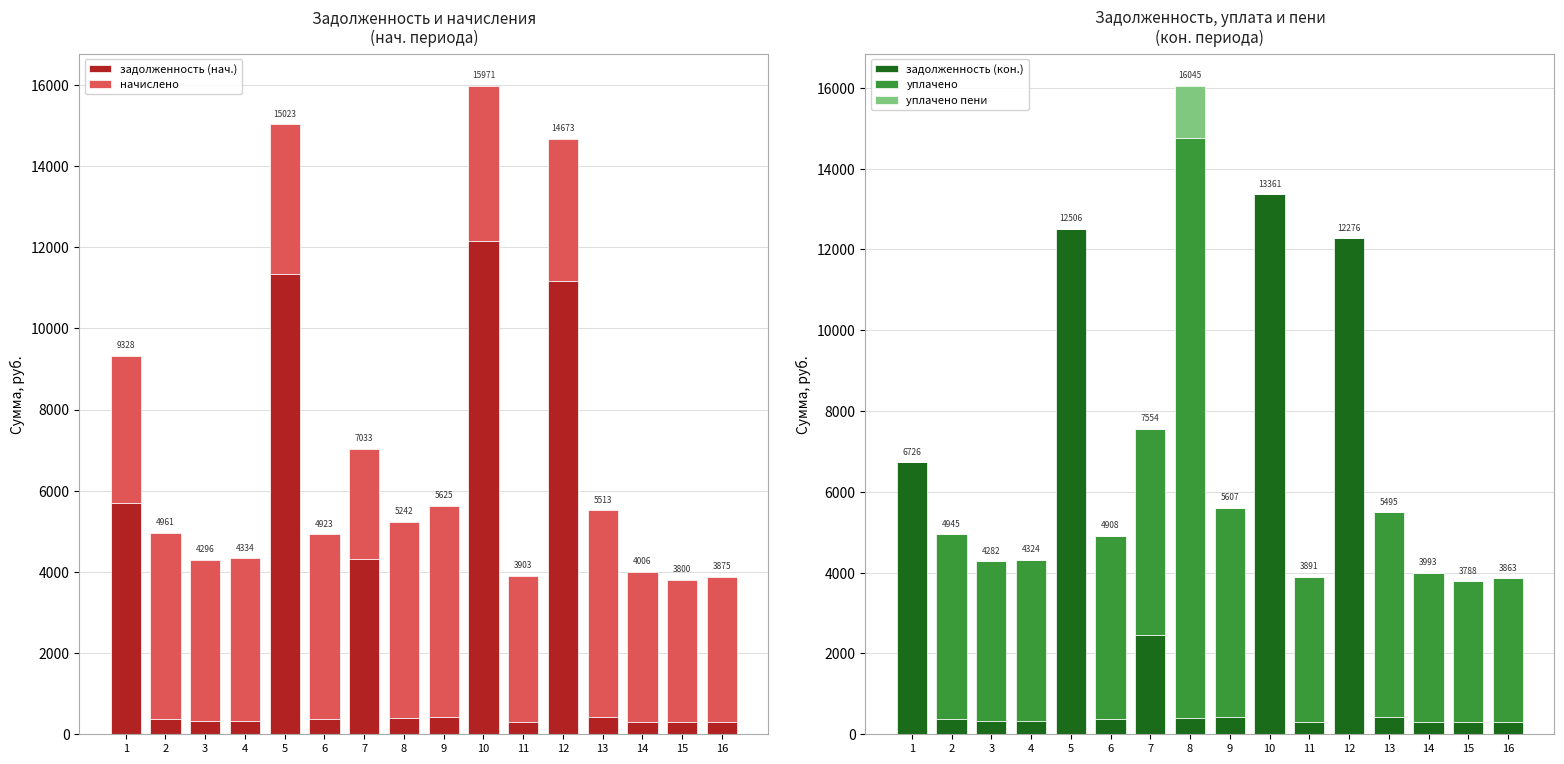

What are all the series names shown in the legend?

задолженность (нач.), начислено, задолженность (кон.), уплачено, уплачено пени